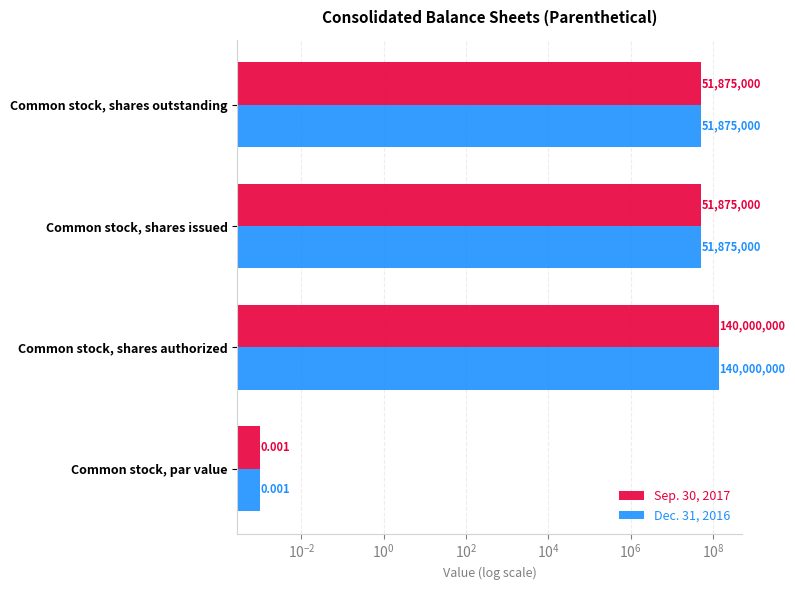

What is the value of the Sep. 30, 2017 bar at the 3rd from the left?

51875000.0